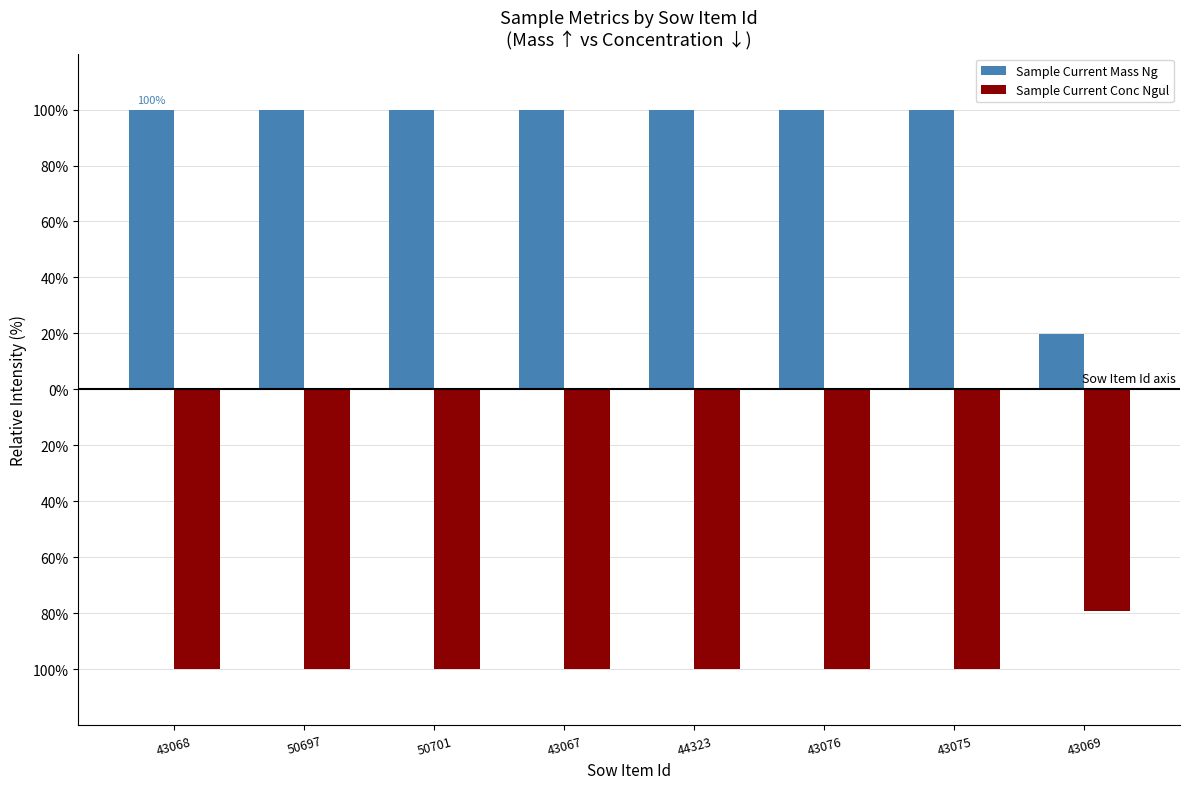

What is the difference between the highest and lowest values at 44323?

200.0